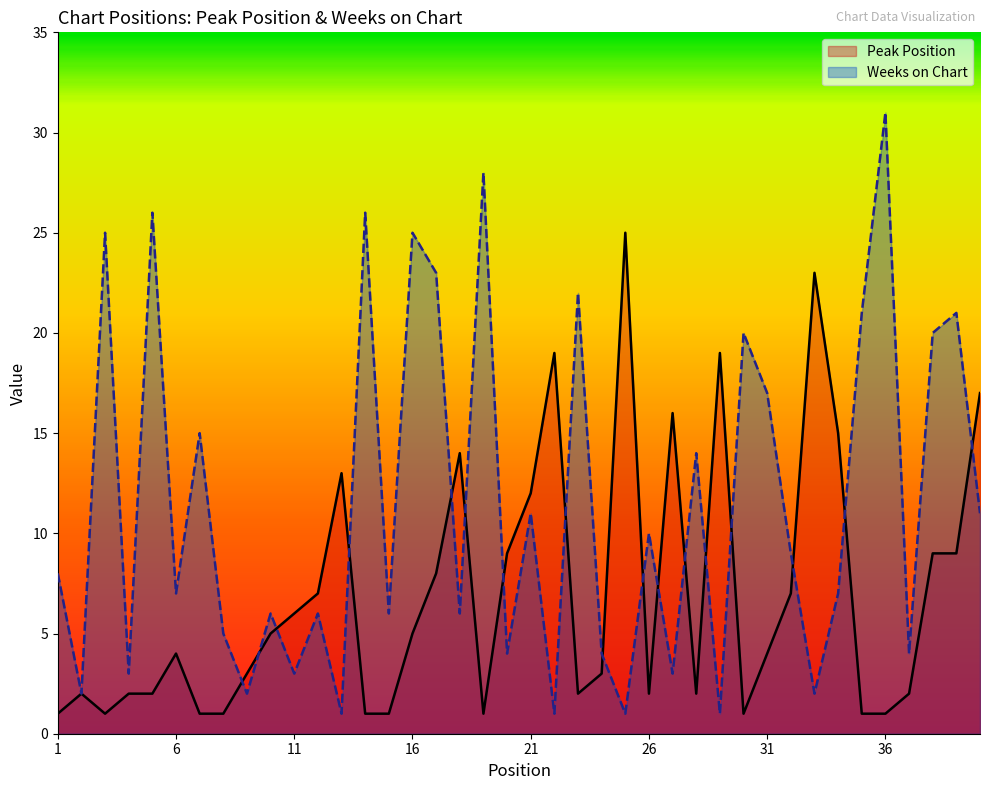

Is the value of Peak Position at 28 greater than the value of Weeks on Chart at 24?

No